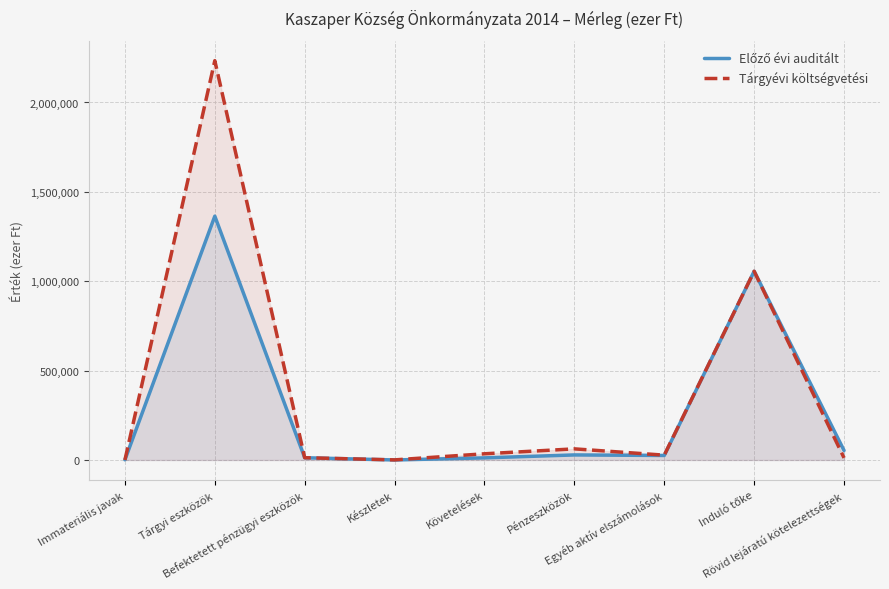

What is the difference between the maximum and minimum values in the Tárgyévi költségvetési series?

2233864